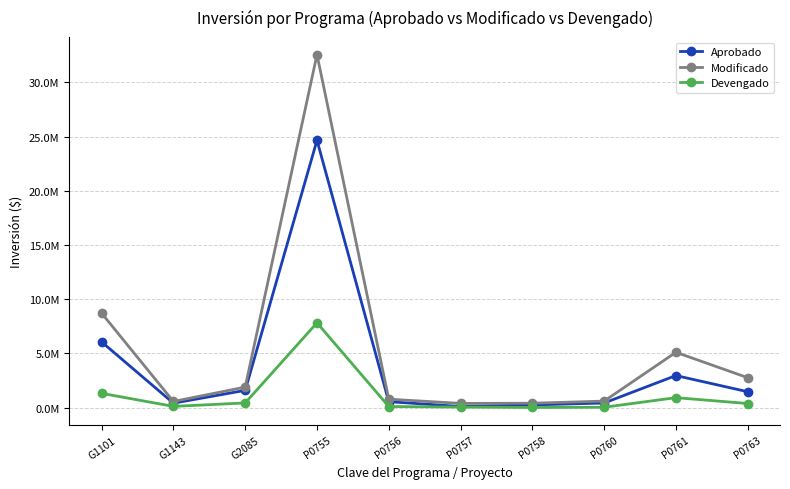

True or false: Aprobado and Devengado cross at least once.

False